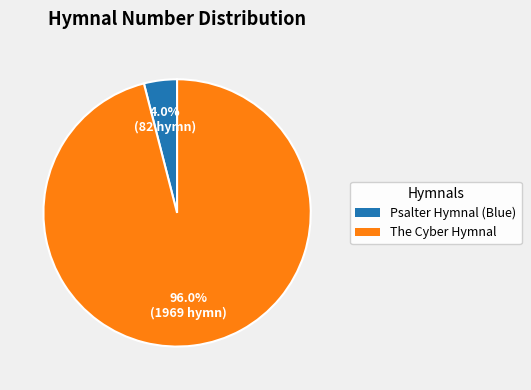

What is the largest slice in the pie chart?

The Cyber Hymnal